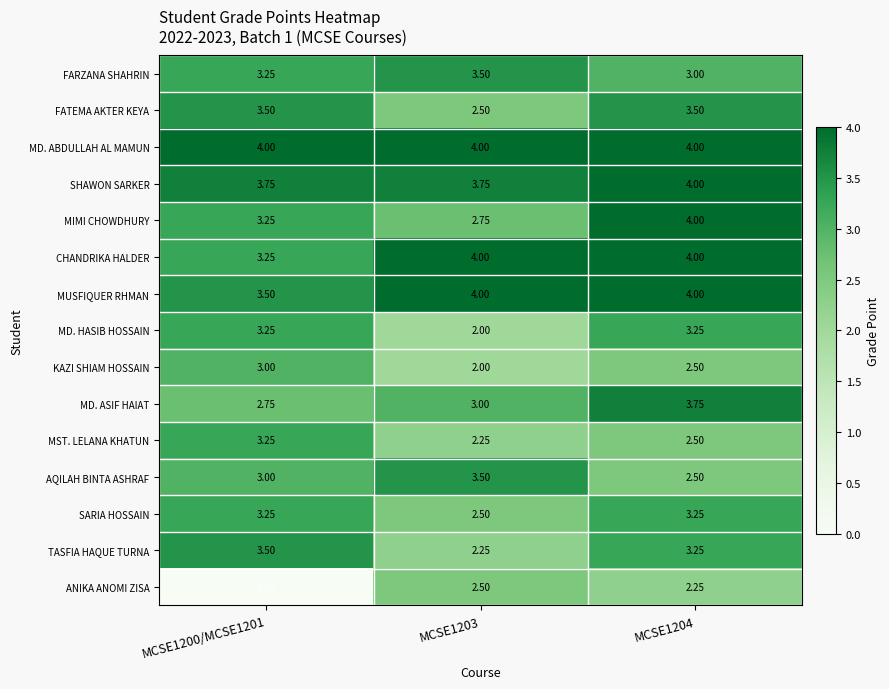

Between MCSE1200/MCSE1201 and MCSE1203, which series saw the biggest shift?

ANIKA ANOMI ZISA